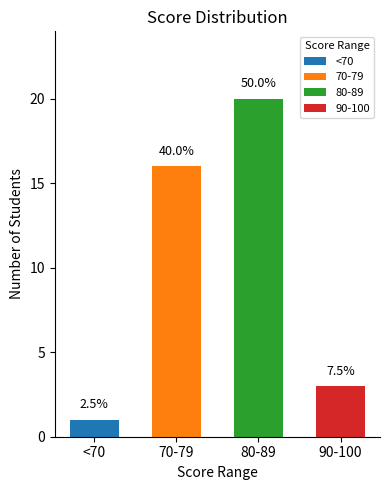

How many bars are there in total?

4